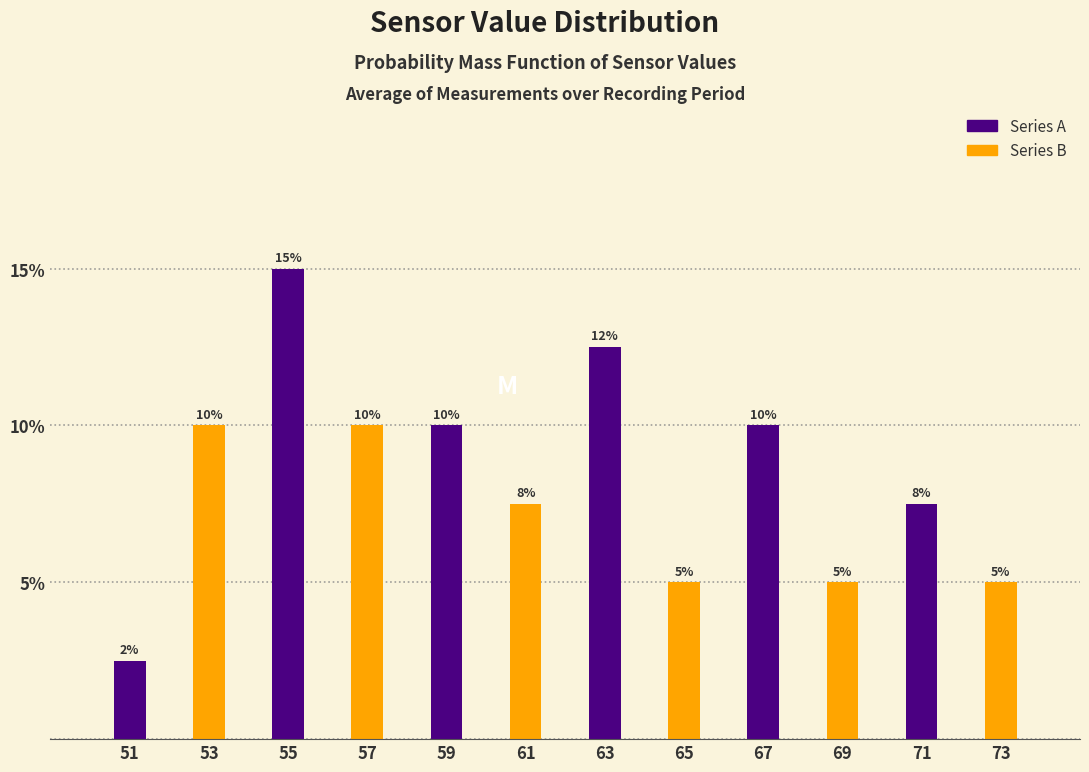

Is it true that the value at 57 is 4.1?

False